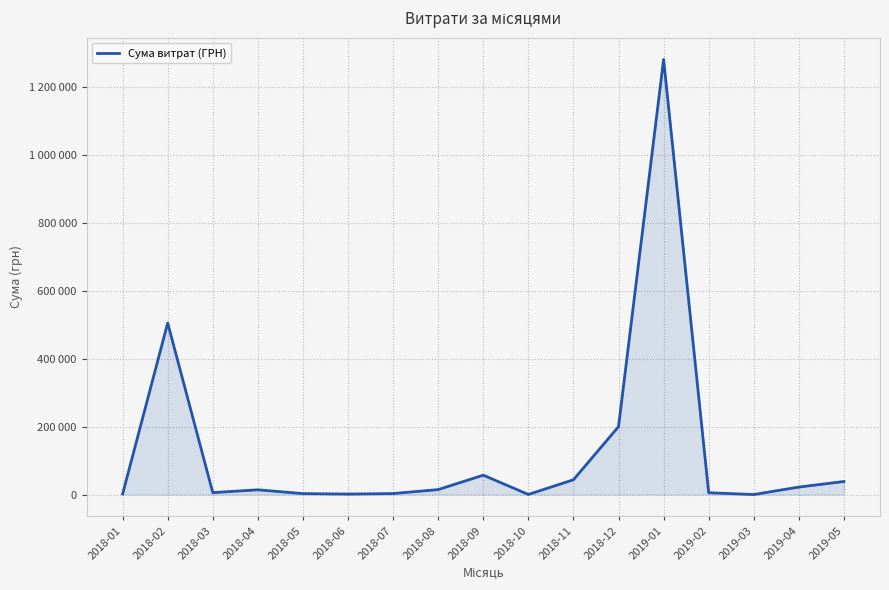

Does the chart have visible grid lines?

Yes